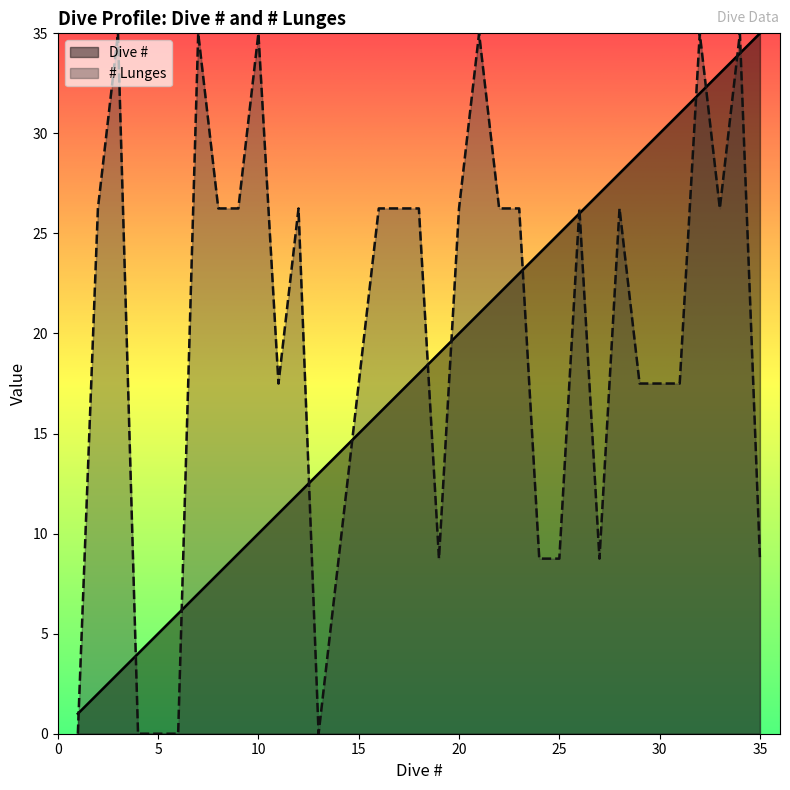

At which label does Dive # first exceed 18?

19